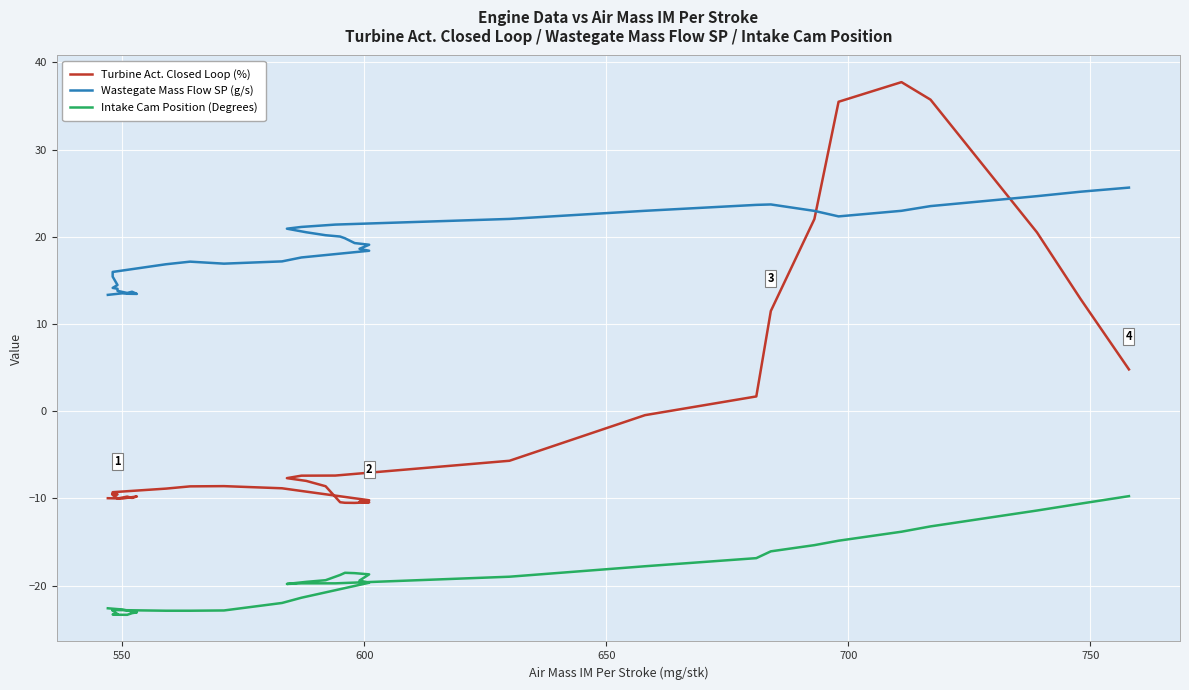

How many data points in Turbine Act. Closed Loop (%) are above -8?

15